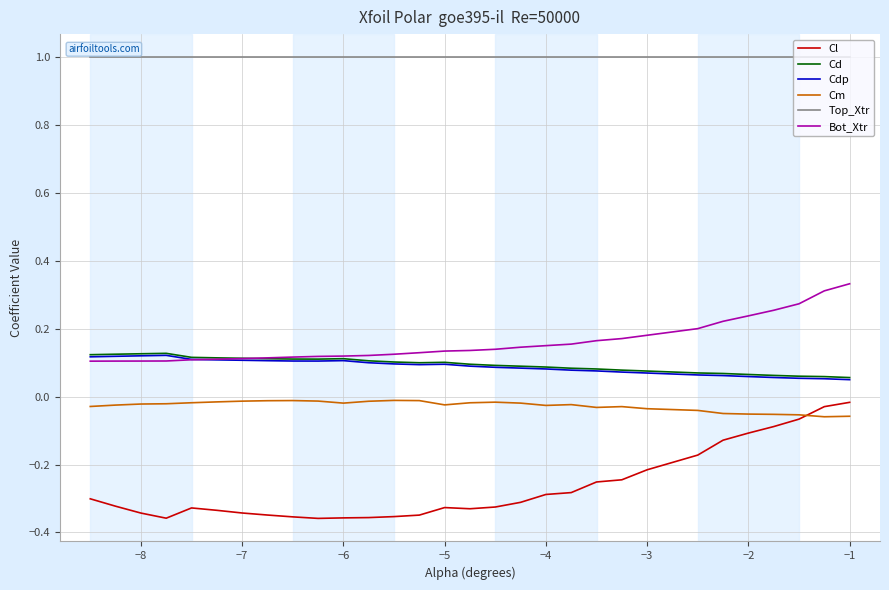

At how many categories does at least one series exceed 0?

30